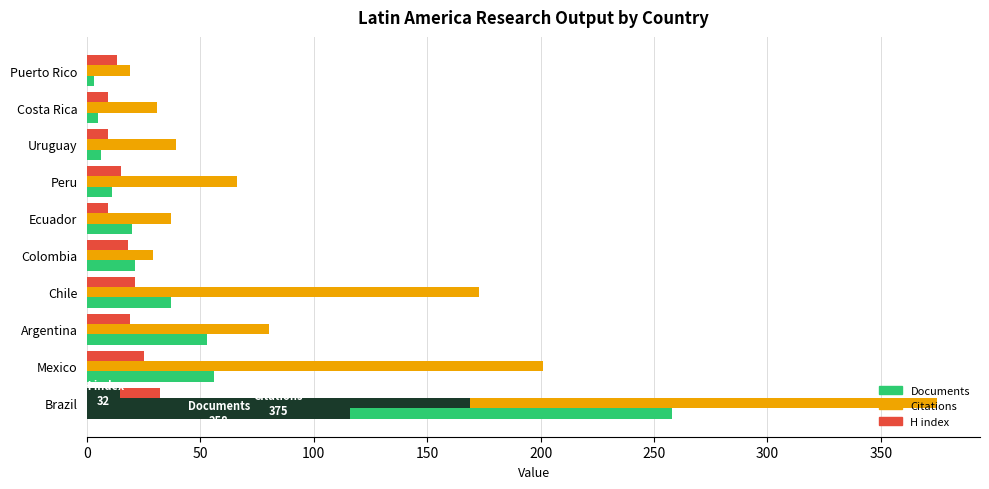

Which series has the widest spread of values?

Citations